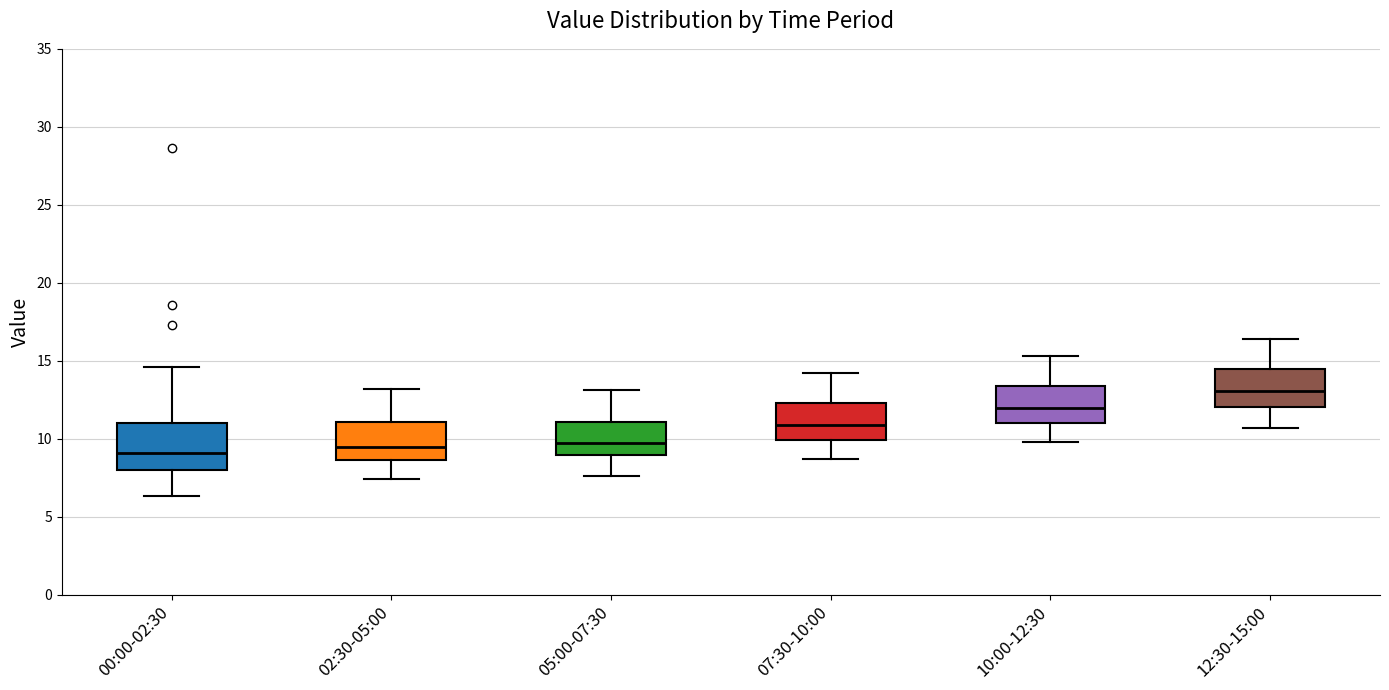

Reading left to right, transcribe this box plot: for each box, give where its median line is, the range the box spans, and where its two whiskers end, as read against the y-axis. The values are not printed on the chart, so give them approximately, as read against the axis.

00:00-02:30: median 9.0, box 8.0 to 11.0, whiskers 6.5 to 14.5
02:30-05:00: median 9.5, box 8.5 to 11.0, whiskers 7.5 to 13.0
05:00-07:30: median 10.0, box 9.0 to 11.0, whiskers 7.5 to 13.0
07:30-10:00: median 11.0, box 10.0 to 12.5, whiskers 8.5 to 14.0
10:00-12:30: median 12.0, box 11.0 to 13.5, whiskers 10.0 to 15.5
12:30-15:00: median 13.0, box 12.0 to 14.5, whiskers 10.5 to 16.5